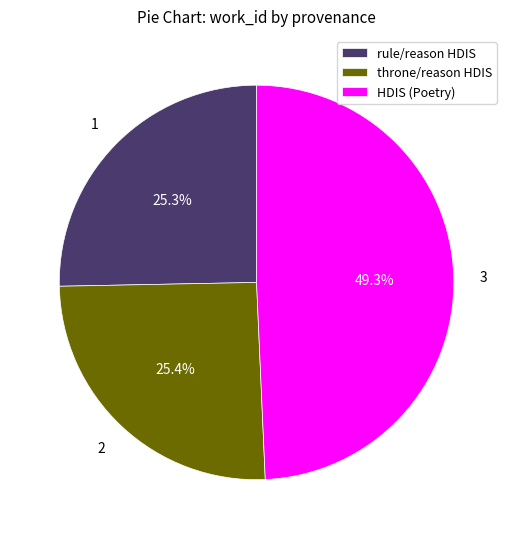

Approximately how many times larger is the value at throne/reason HDIS compared to rule/reason HDIS?

1.0